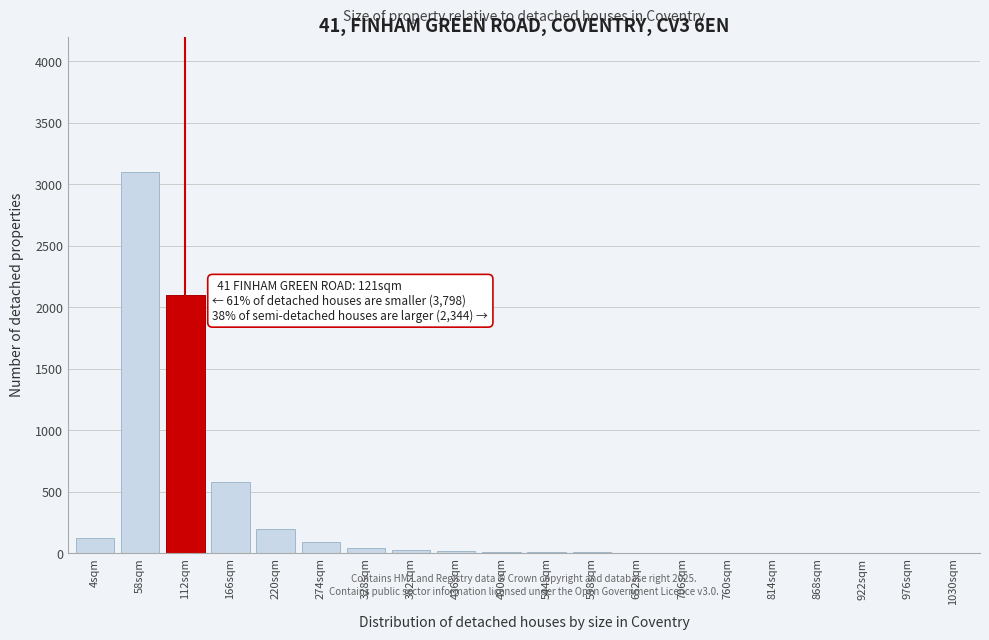

Is it true that the value at 274sqm is 90?

True